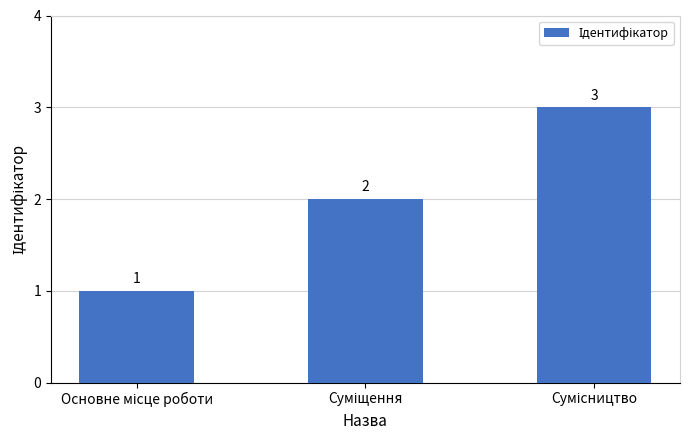

What is the maximum value shown in the chart?

3